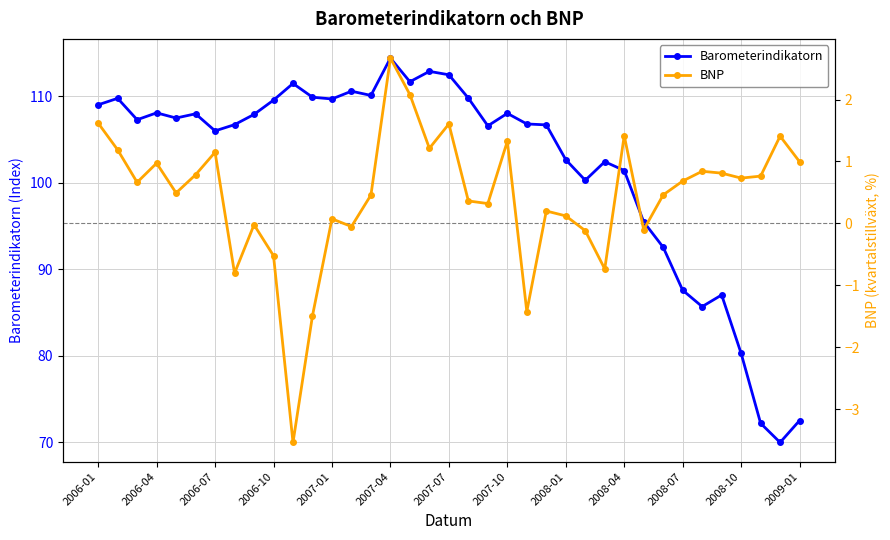

What is the value of the BNP point at the 26th from the left?

-0.1